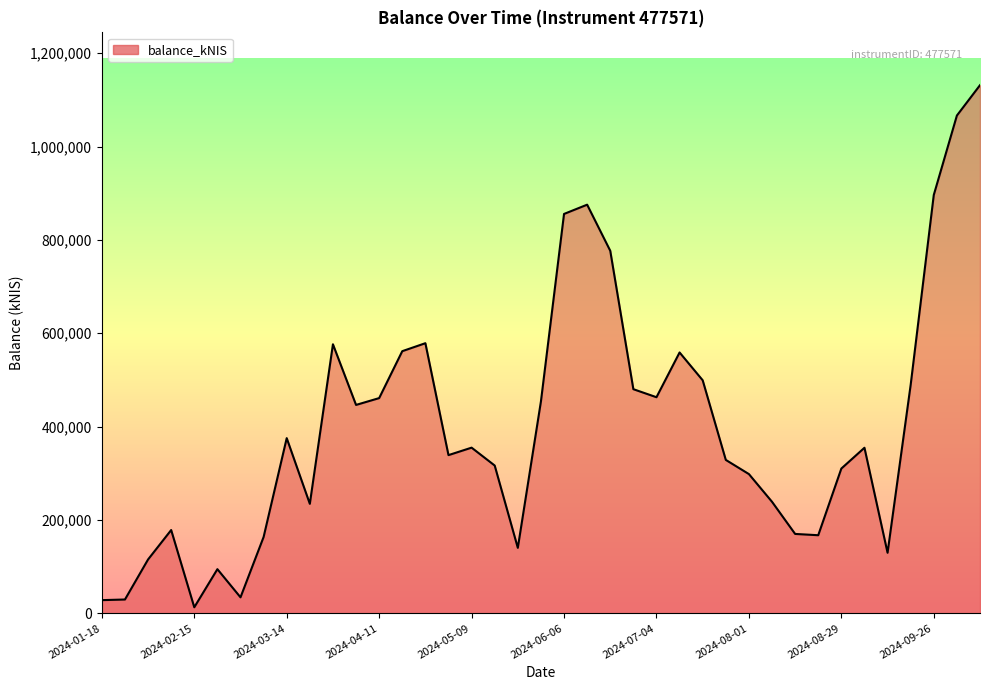

What is the difference between the maximum and minimum values?

1118510.7